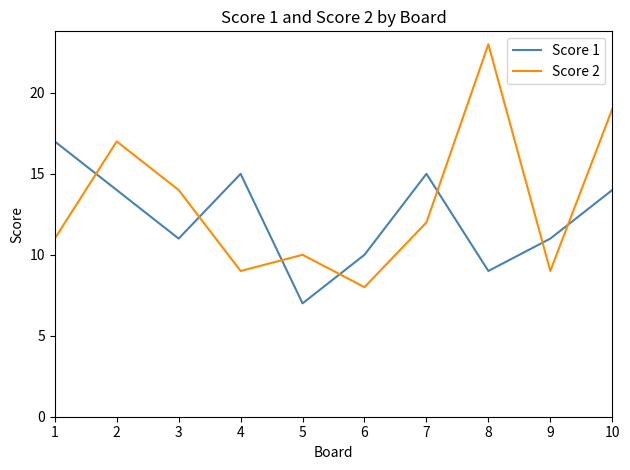

What is the spread (max minus min) of values at 2?

3